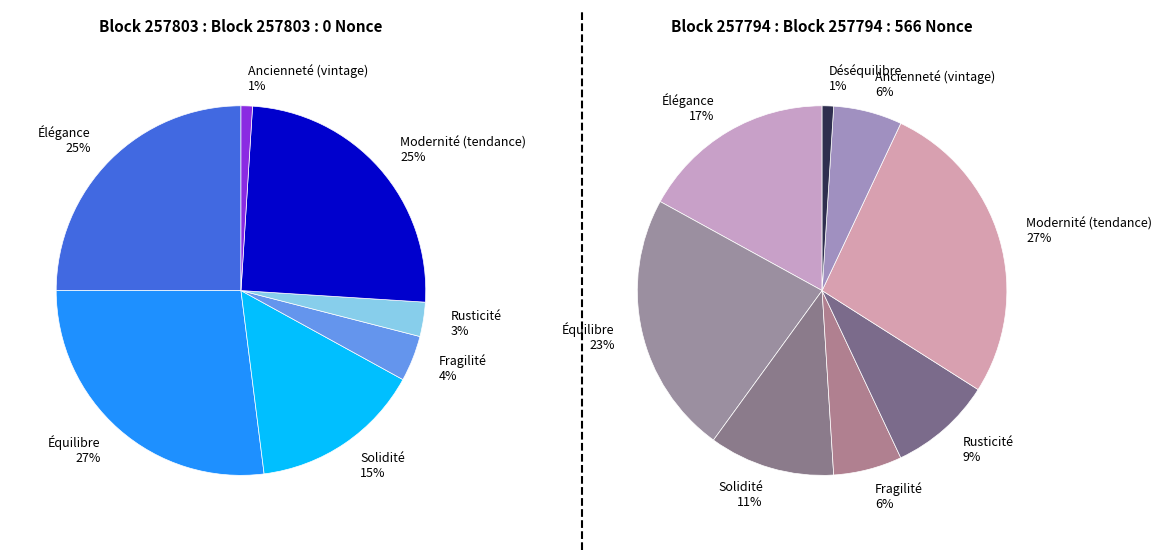

Is it true that 257803 is 1% of the pie?

False